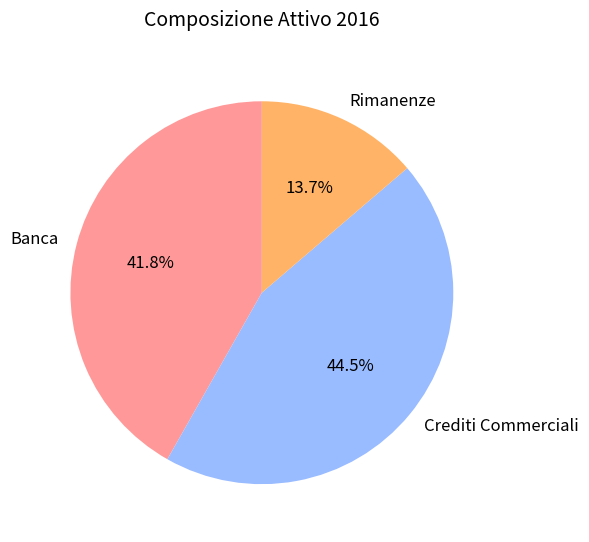

Which slice is the largest?

Crediti Commerciali